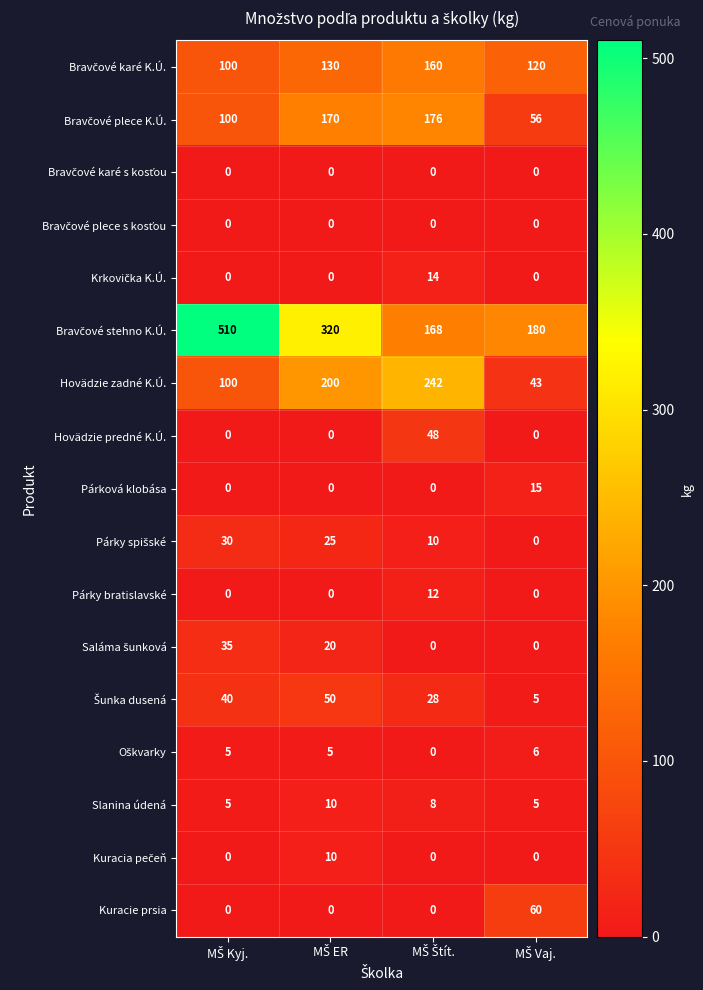

Count the Hovädzie zadné K.Ú. values in the range 100 to 242.

3